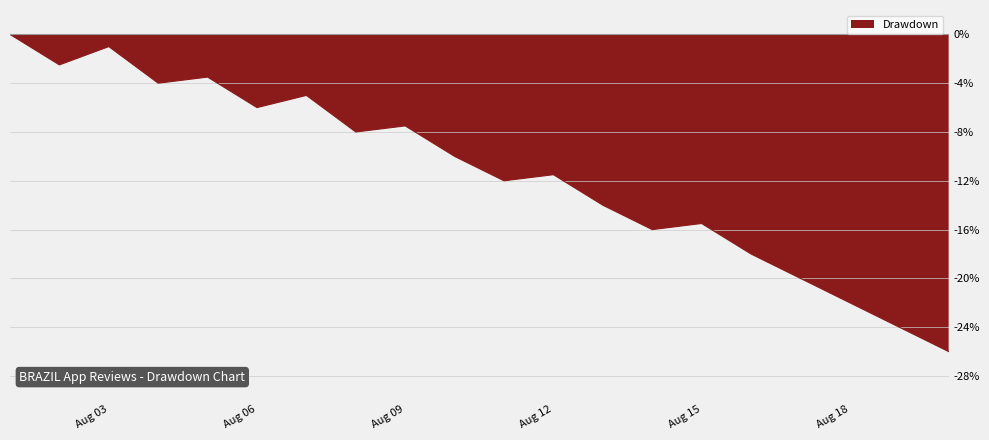

What is the difference between the maximum and second lowest values?

24.0